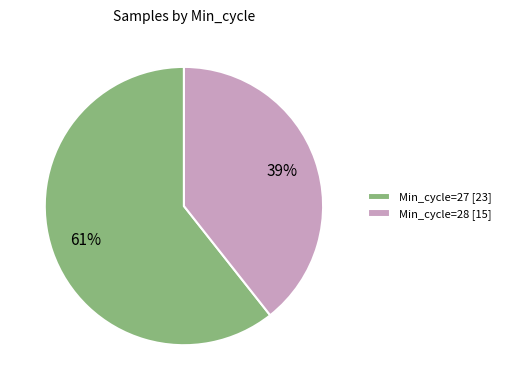

To the nearest percent, what is the combined percentage of Min_cycle=27 [23] and Min_cycle=28 [15]?

100%